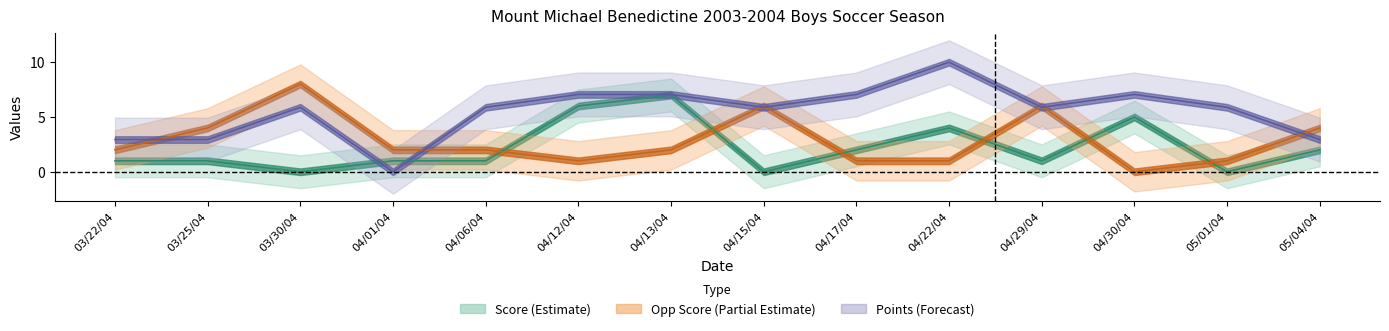

What is the sum of the OPP_SCORE values at 03/22/04 and 03/25/04?

6.0